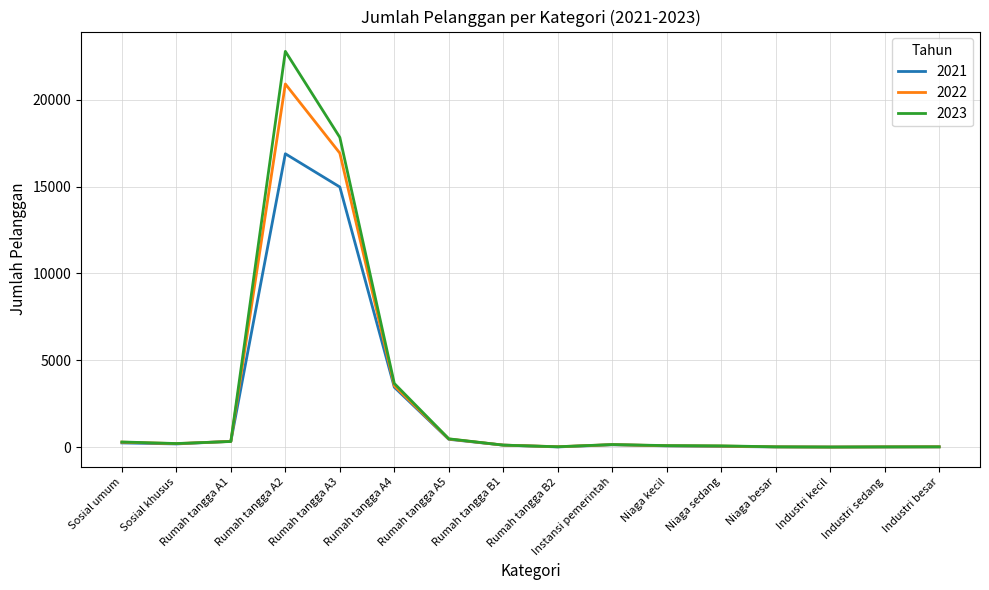

At which category is the sum across all series the highest?

Rumah tangga A2